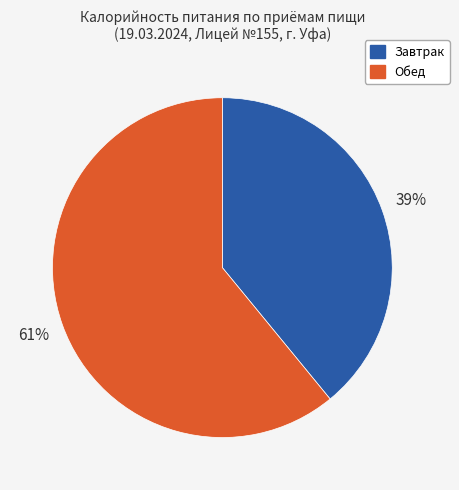

Is it true that Завтрак is 39% of the pie?

True